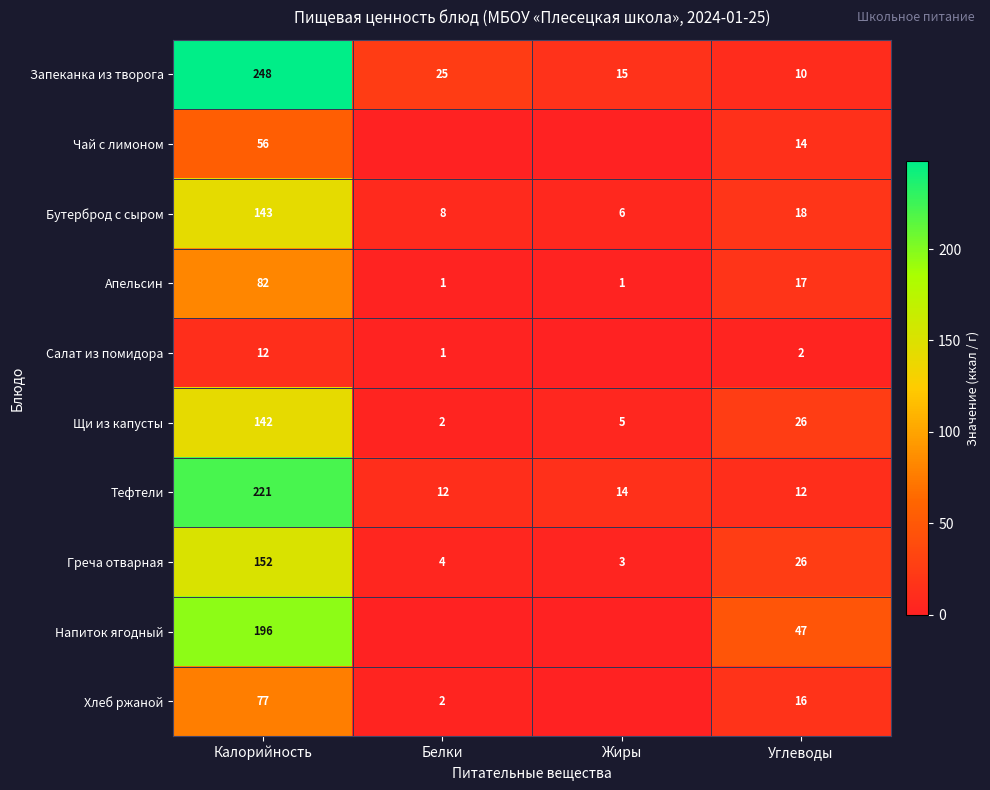

What is the total value across all series at Калорийность?

1329